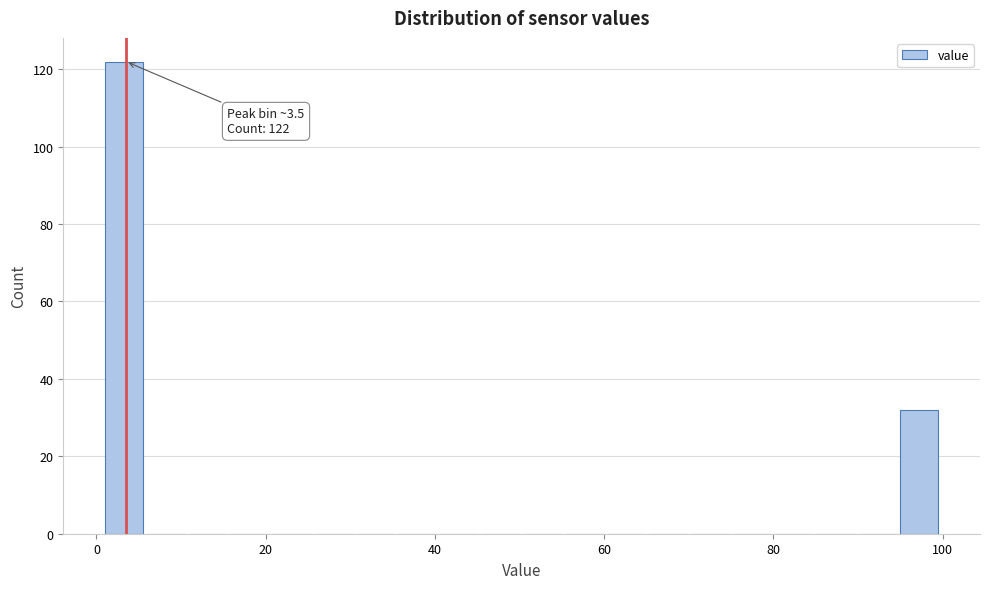

Read against the x-axis, roughly where is the centre of the tallest bar?

4